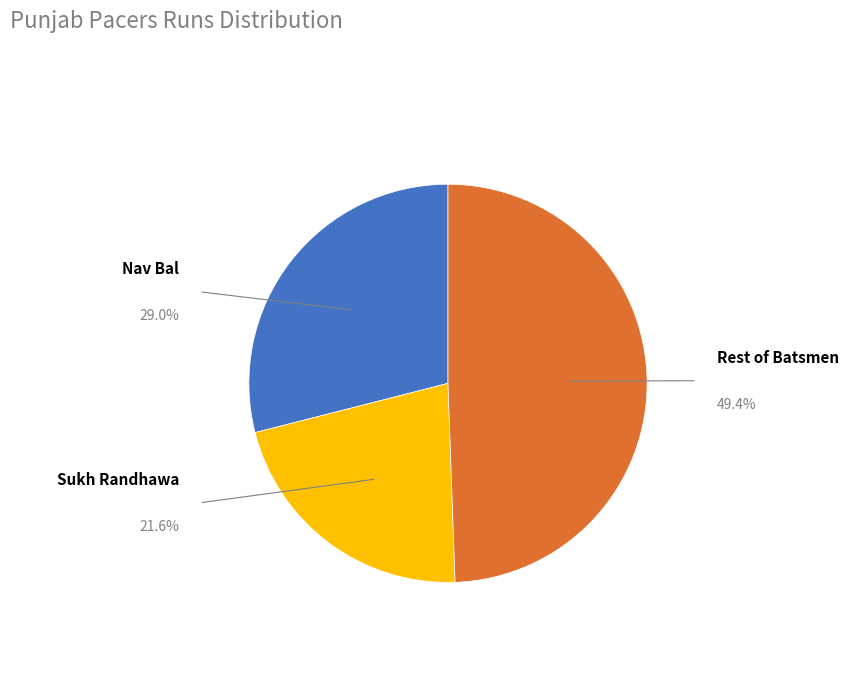

Is there any slice that represents more than half of the pie?

No